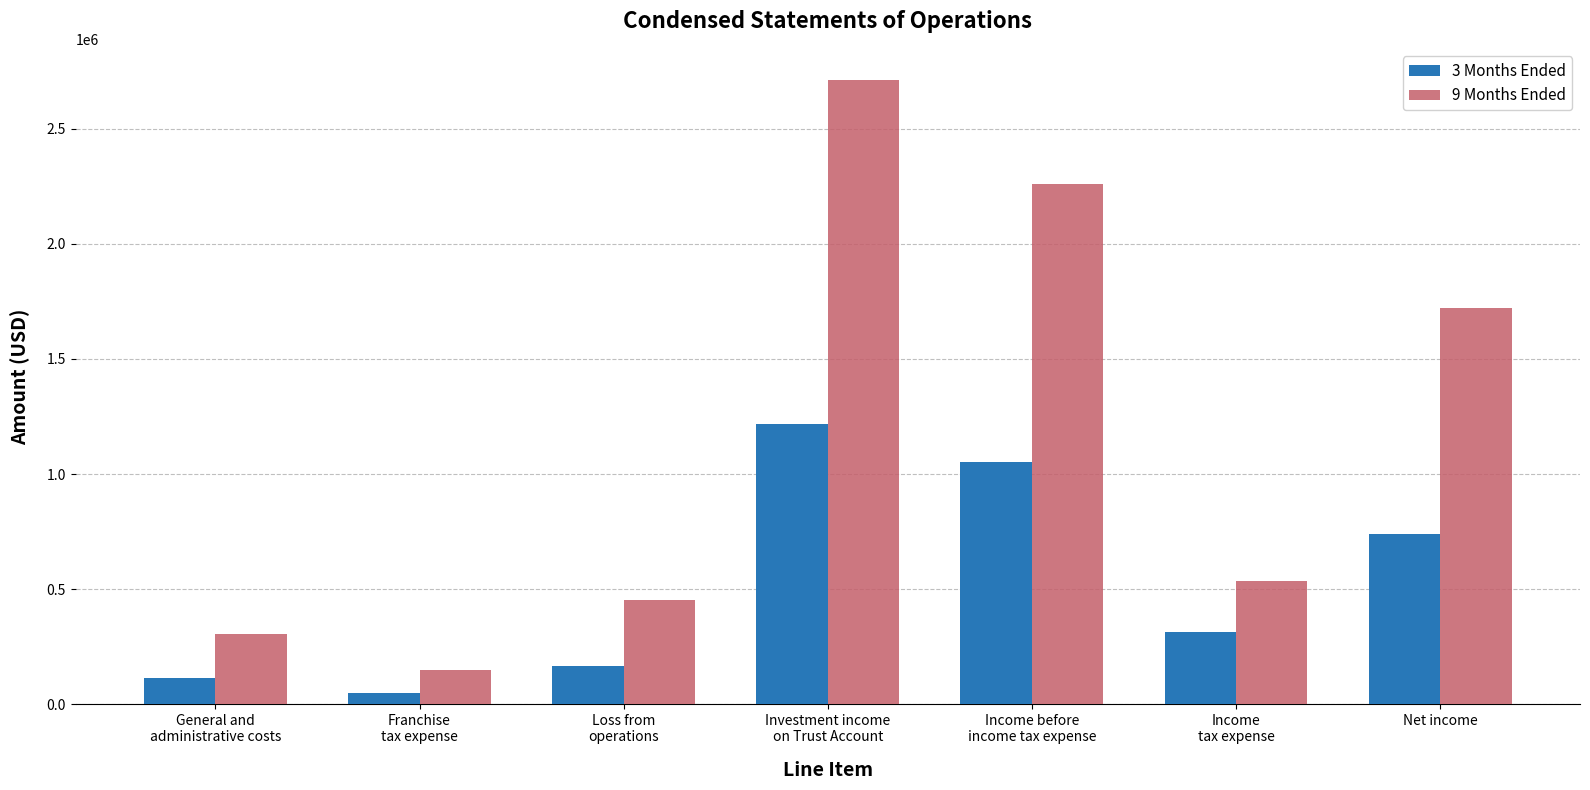

Reading right to left, what are all the values shown in this chart?

3 Months Ended: Net income=738917	Income
tax expense=312991	Income before
income tax expense=1051908	Investment income
on Trust Account=1216914	Loss from
operations=165006	Franchise
tax expense=50000	General and
administrative costs=115006
9 Months Ended: Net income=1719394	Income
tax expense=537691	Income before
income tax expense=2257085	Investment income
on Trust Account=2710431	Loss from
operations=453346	Franchise
tax expense=149000	General and
administrative costs=304346